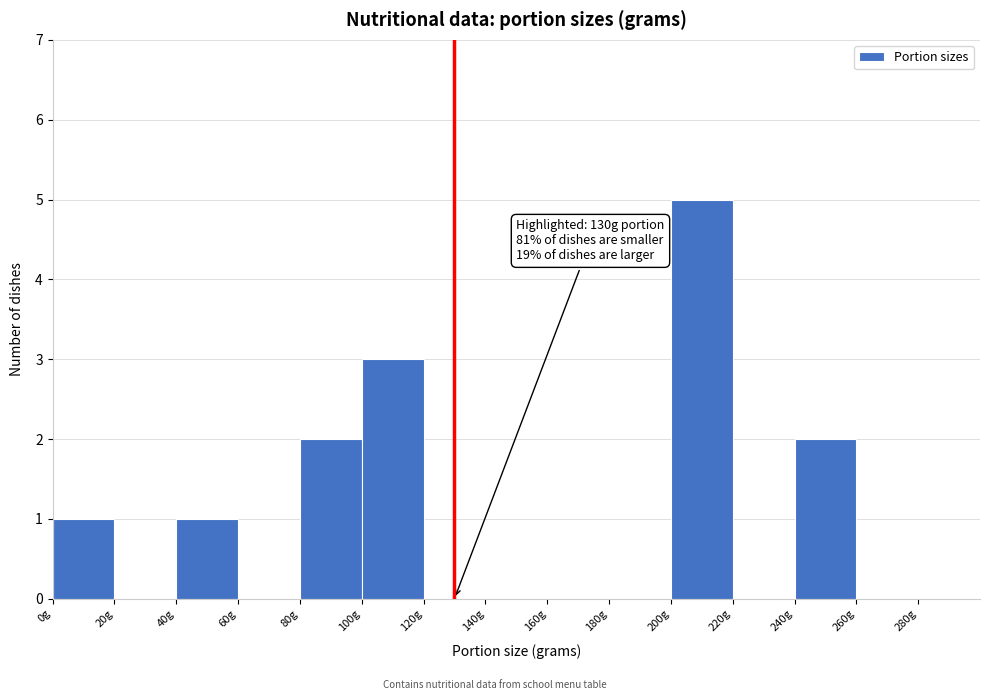

Which range on the x-axis has the tallest bar?

200 to 220